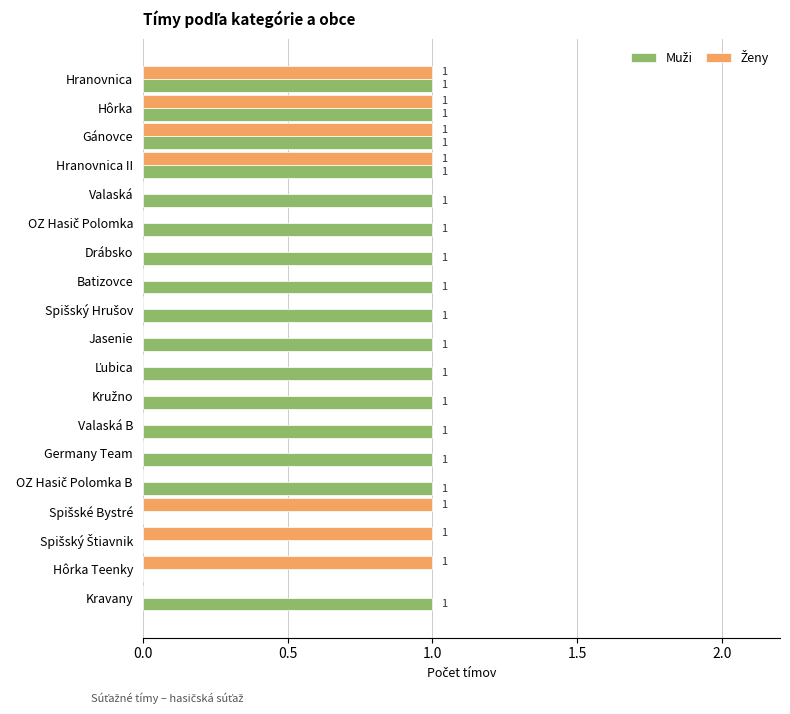

Reading right to left, extract all data points from this chart.

Muži: 1	0	0	0	1	1	1	1	1	1	1	1	1	1	1	1	1	1	1
Ženy: 0	1	1	1	0	0	0	0	0	0	0	0	0	0	0	1	1	1	1